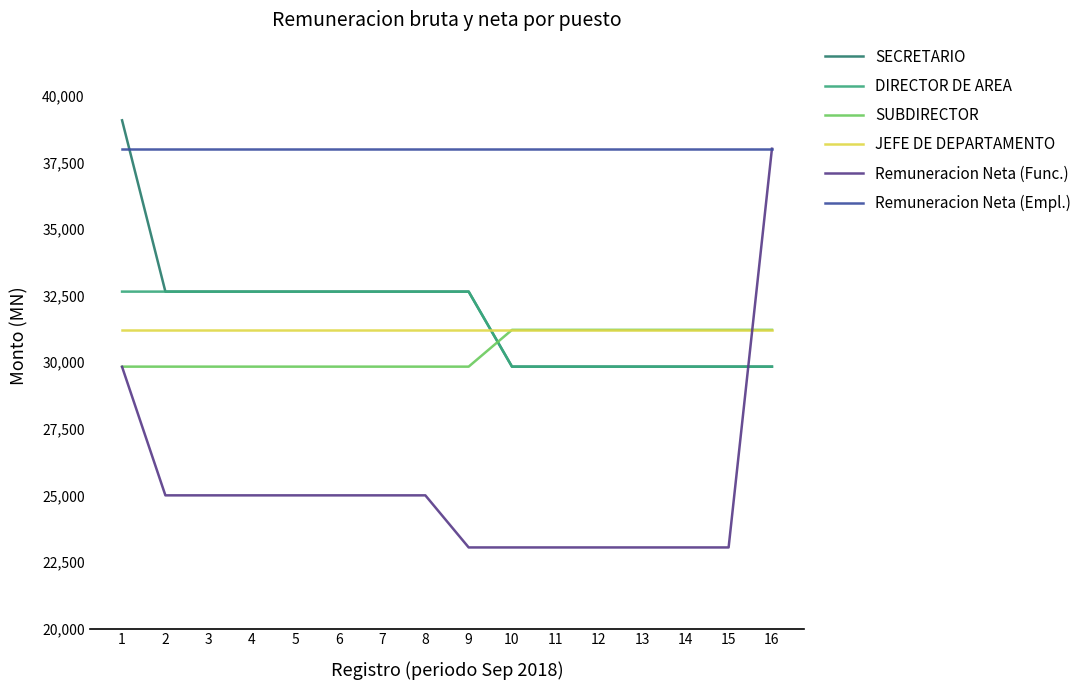

What is the sum of the Remuneracion Neta (Func.) values at 16 and 15?

61064.0